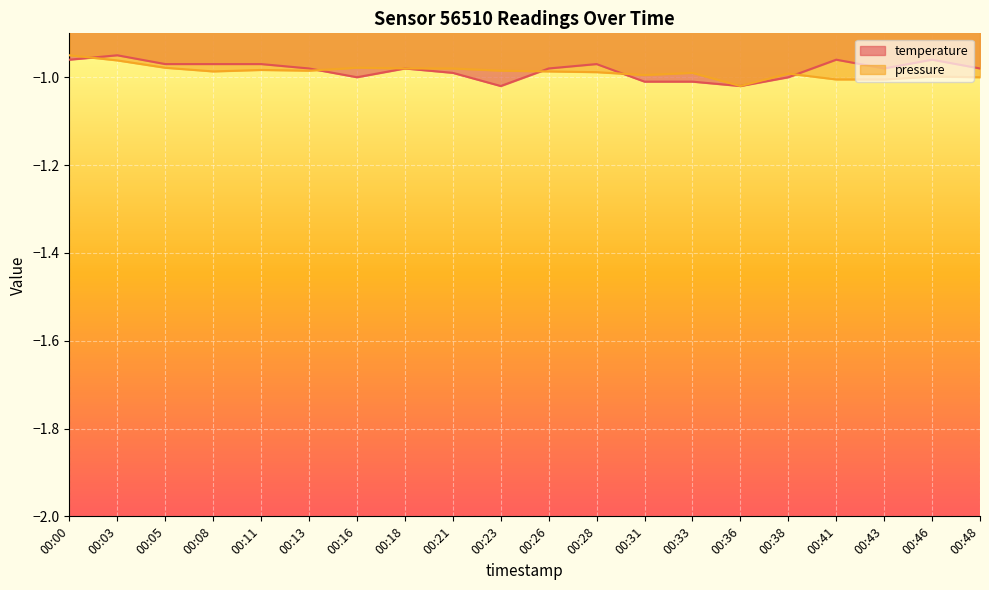

True or false: pressure has a value of -0.4 at 00:18.

False